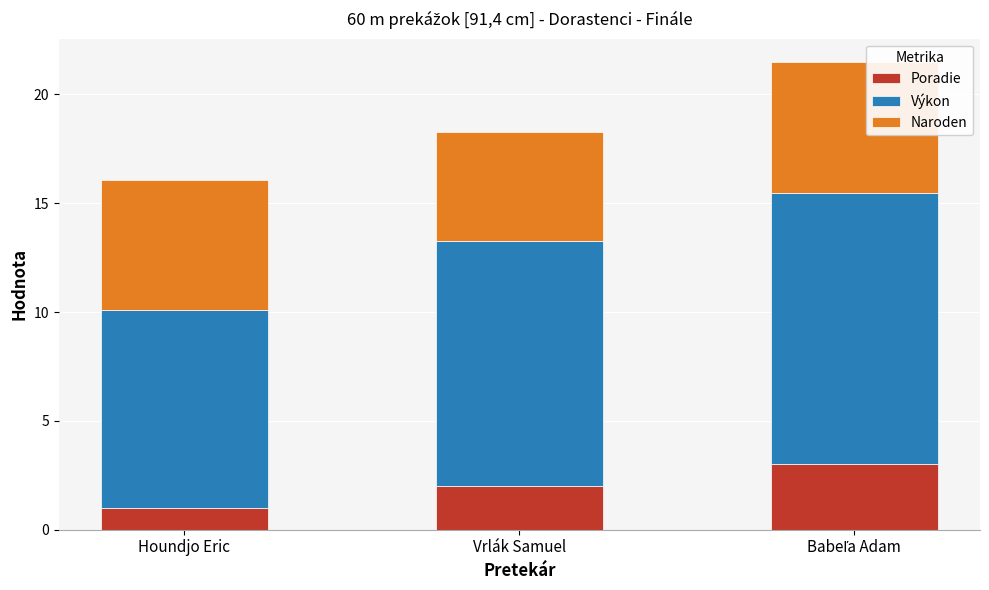

How many categories are shown in the chart?

3